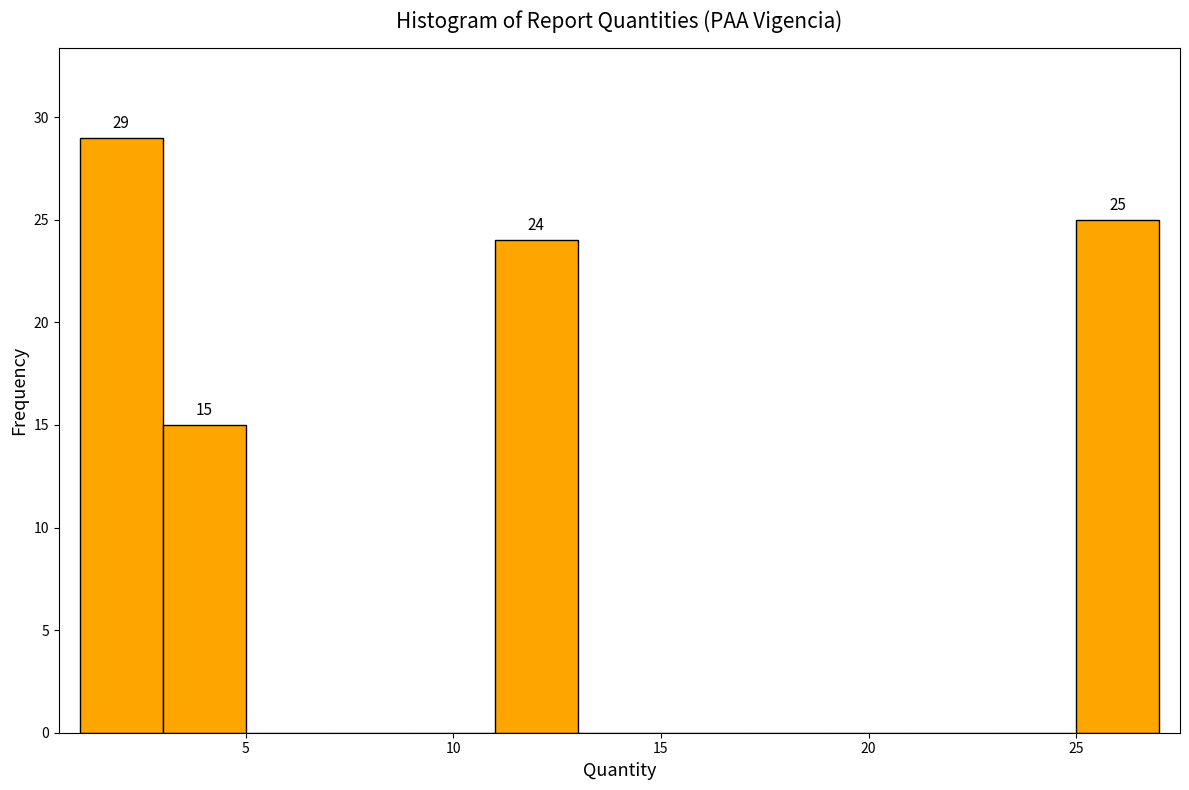

Which range on the x-axis has the tallest bar?

1 to 3